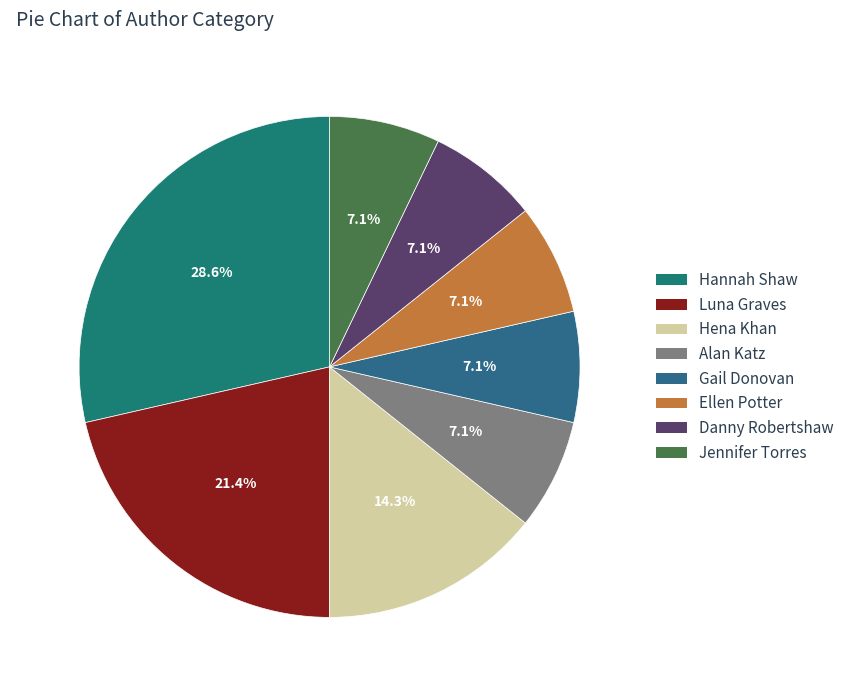

Does any single category account for the majority?

No